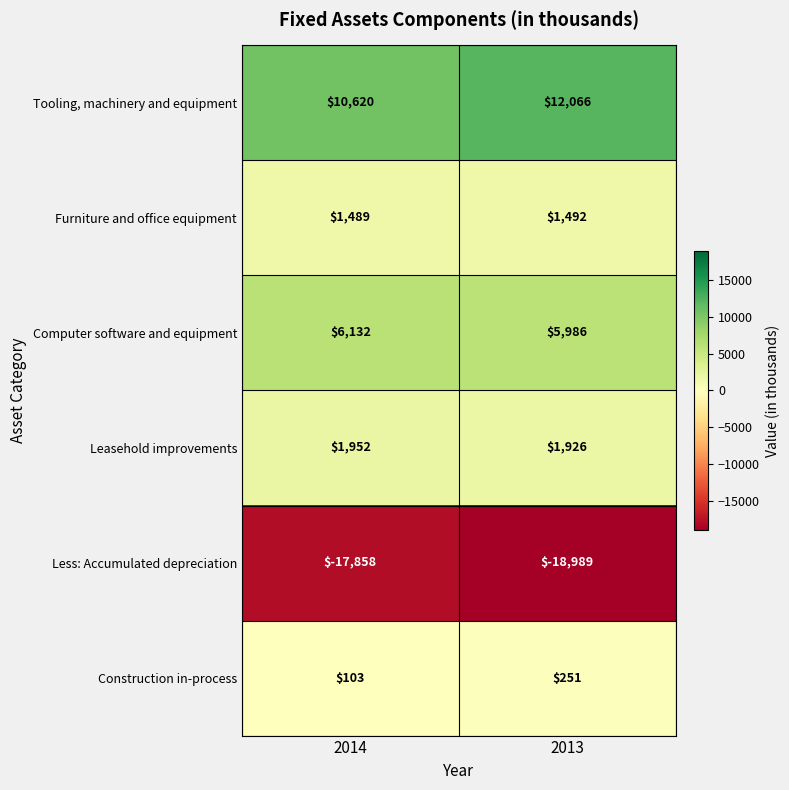

Which series changed the most between 2014 and 2013?

Tooling, machinery and equipment